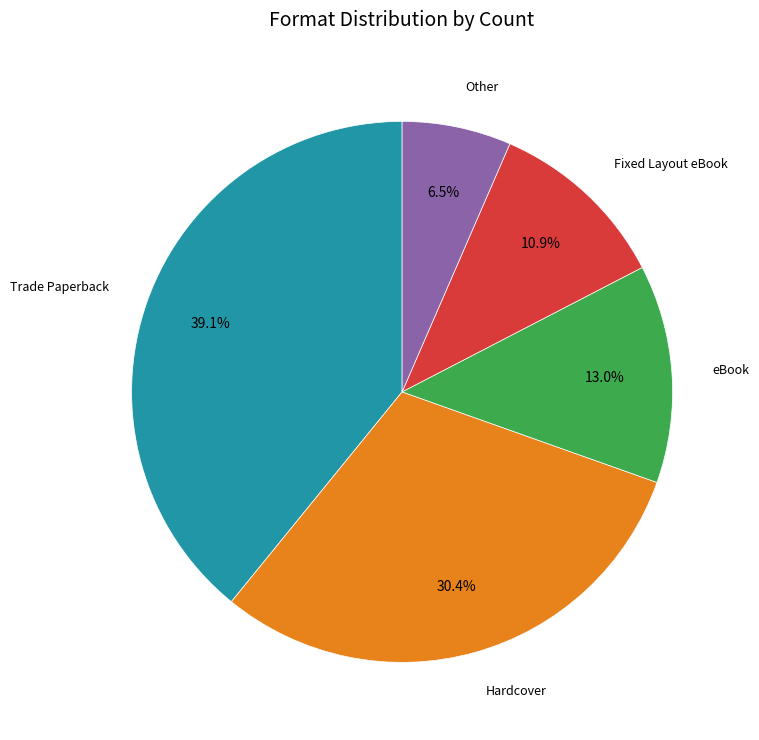

Does any single category account for the majority?

No